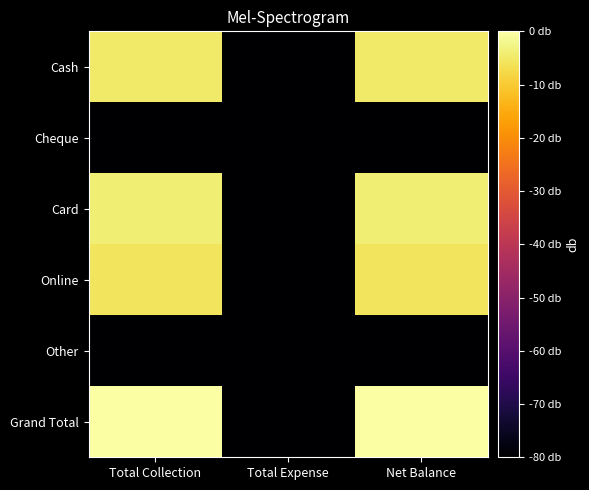

Reading left to right, transcribe all the data shown in this chart.

Cash: Total Collection=-4.7	Total Expense=-80.0	Net Balance=-4.7
Cheque: Total Collection=-80.0	Total Expense=-80.0	Net Balance=-80.0
Card: Total Collection=-4.0	Total Expense=-80.0	Net Balance=-4.0
Online: Total Collection=-5.7	Total Expense=-80.0	Net Balance=-5.7
Other: Total Collection=-80.0	Total Expense=-80.0	Net Balance=-80.0
Grand Total: Total Collection=0.0	Total Expense=-80.0	Net Balance=0.0